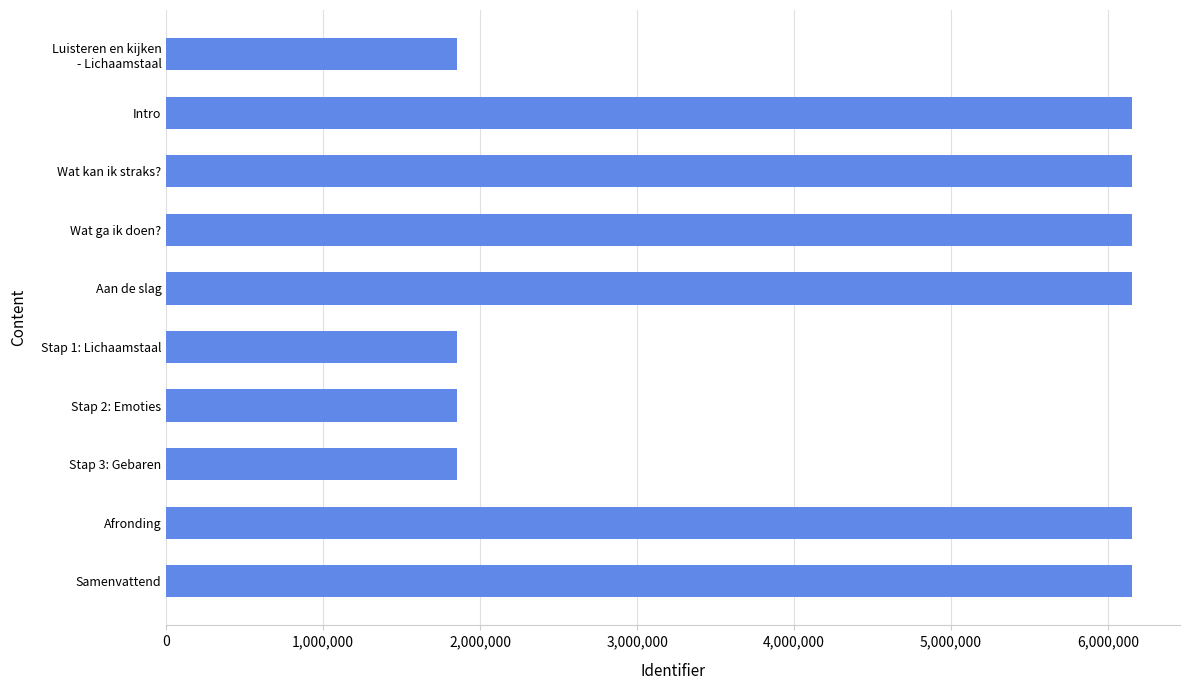

What is the average value?

4431550